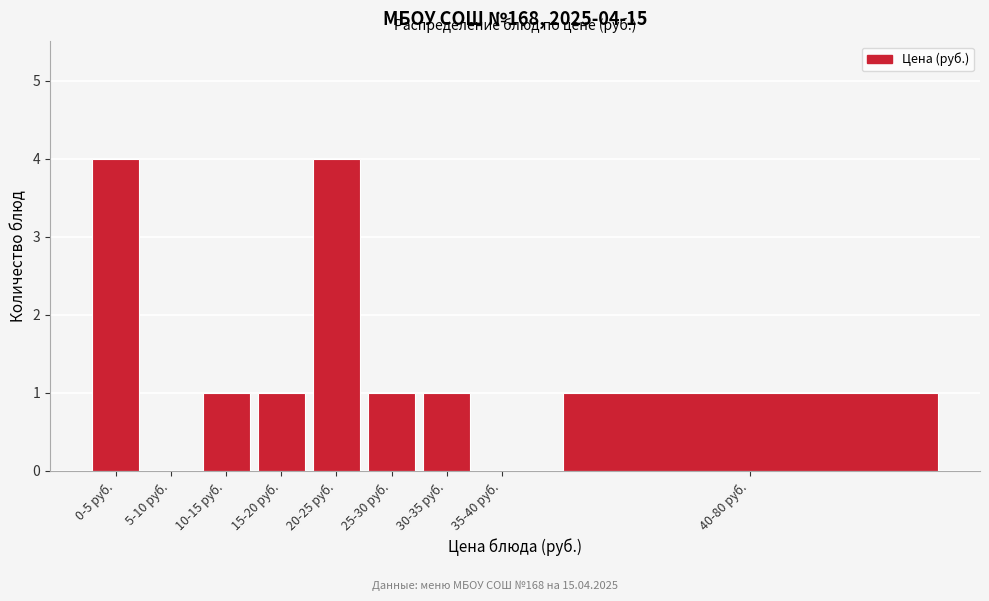

Reading left to right, extract all data points from this chart.

0-5 руб.=4	5-10 руб.=0	10-15 руб.=1	15-20 руб.=1	20-25 руб.=4	25-30 руб.=1	30-35 руб.=1	35-40 руб.=0	40-80 руб.=1